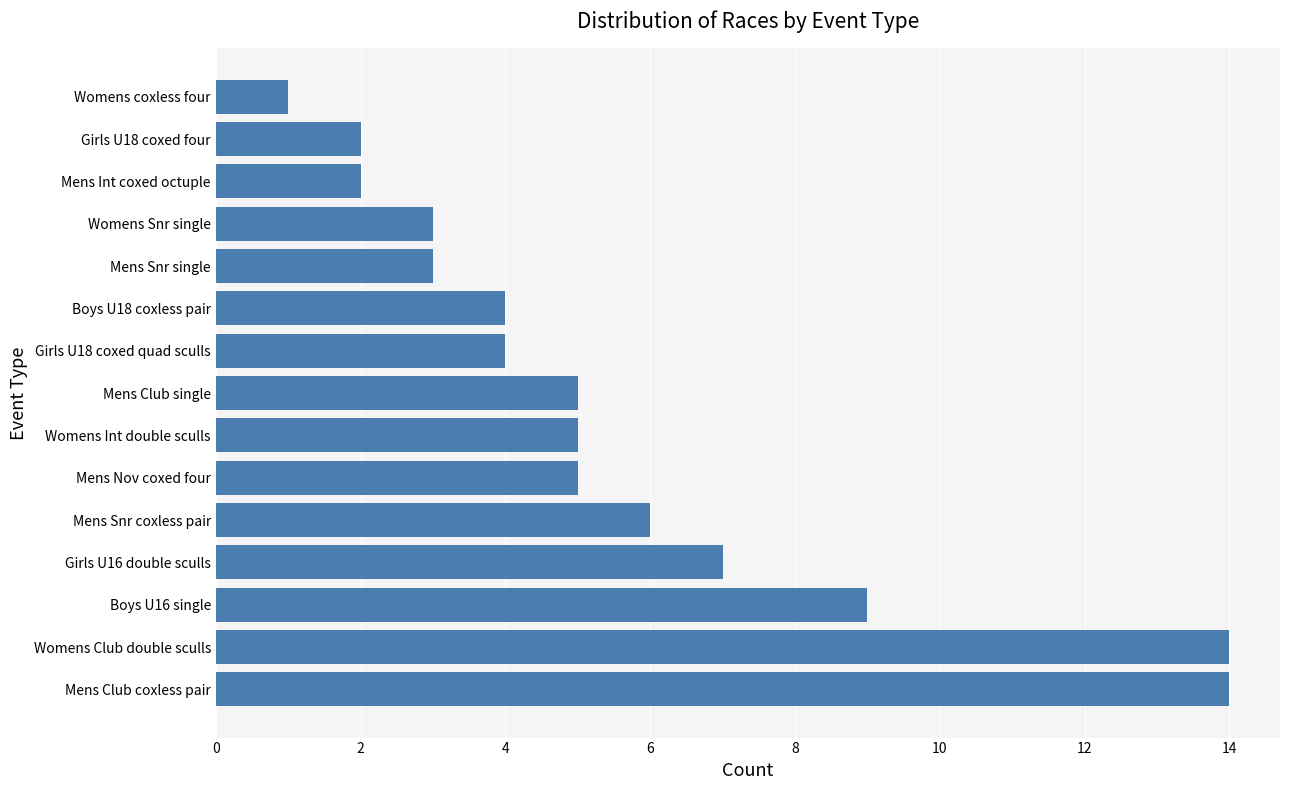

True or false: the data shows 3 at Mens Snr single.

True